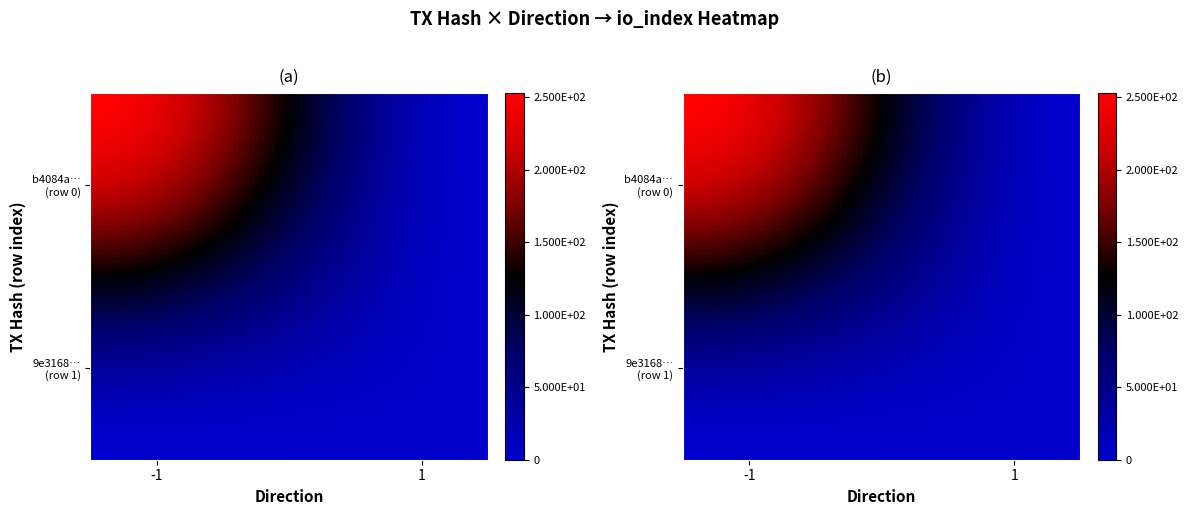

Rank the series by their average value, from highest to lowest.

b4084a3f64f0a156b7c94ba78722c294af62223, 9e3168fb78d3dc89279d36c0958f5c288b4c5bc